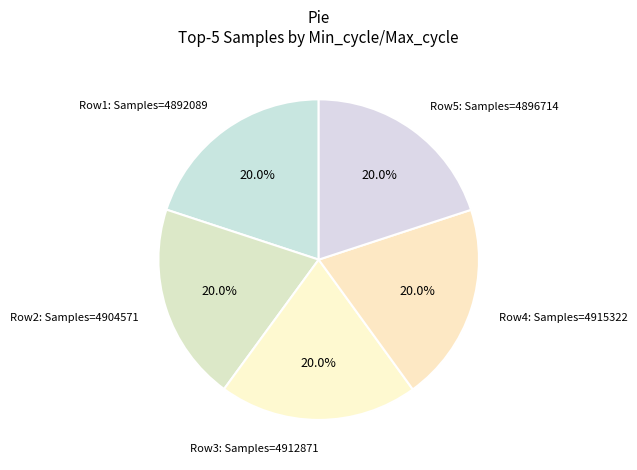

How much of the chart is everything except Row1: Samples=4892089?

80.0%